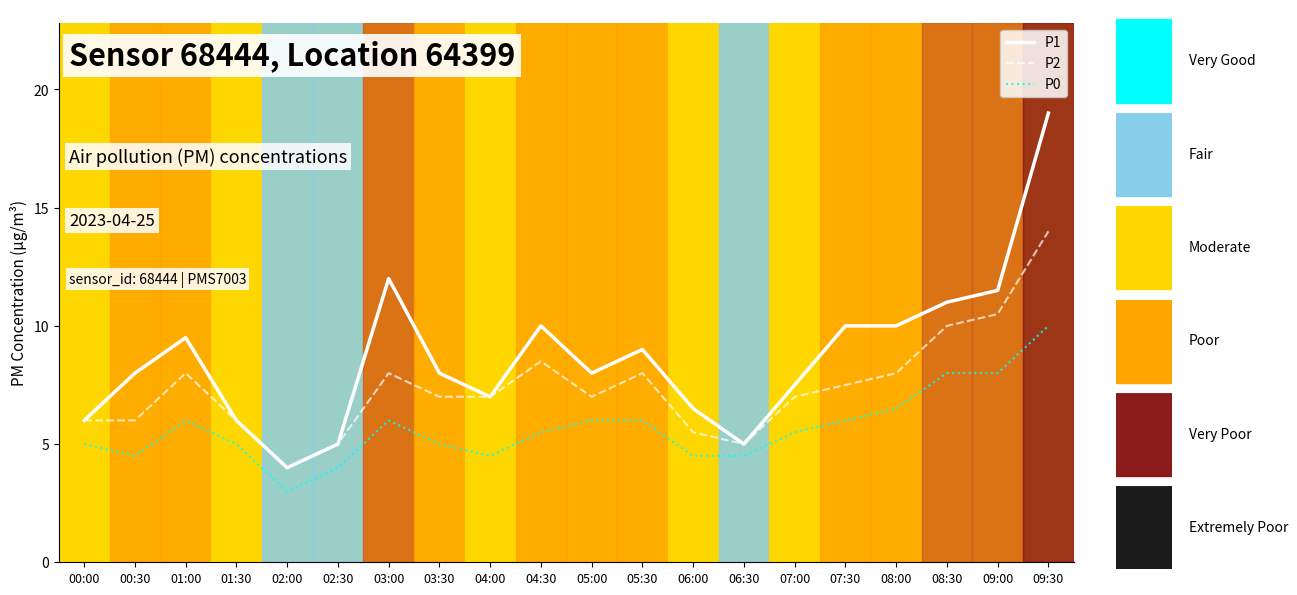

Is it true that P0 trend equals 4.5 at 00:30?

True